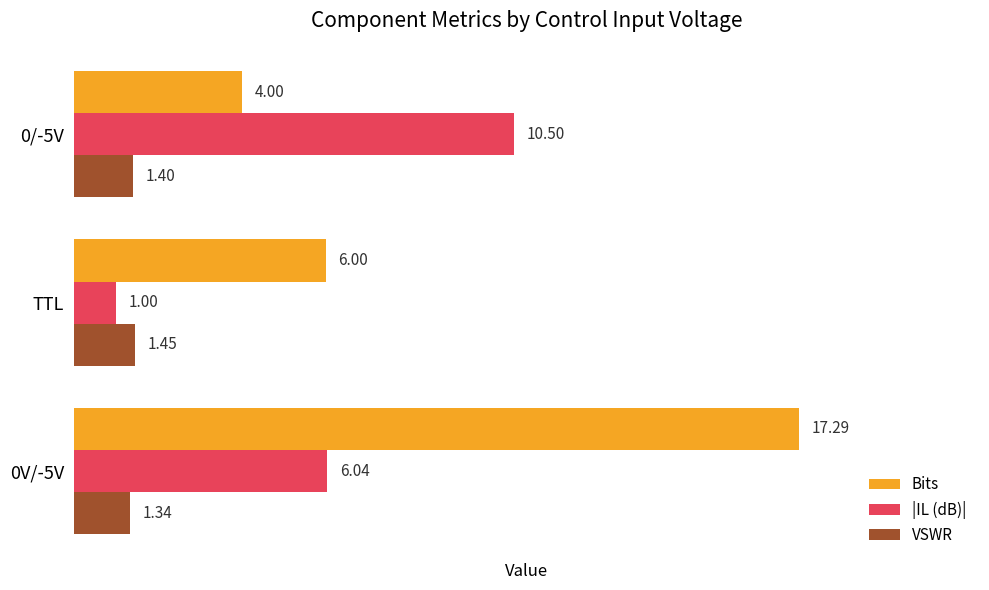

At which category does the chart reach its minimum across all series?

TTL